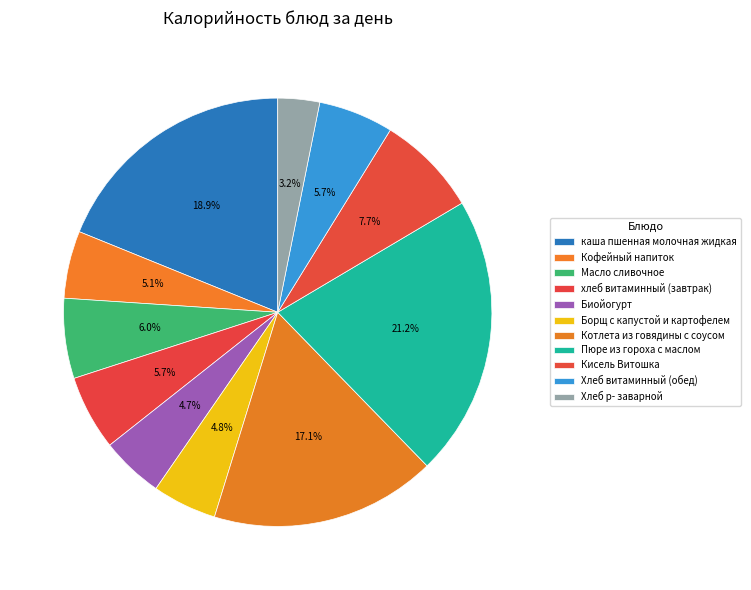

Count the number of slices in the pie.

11